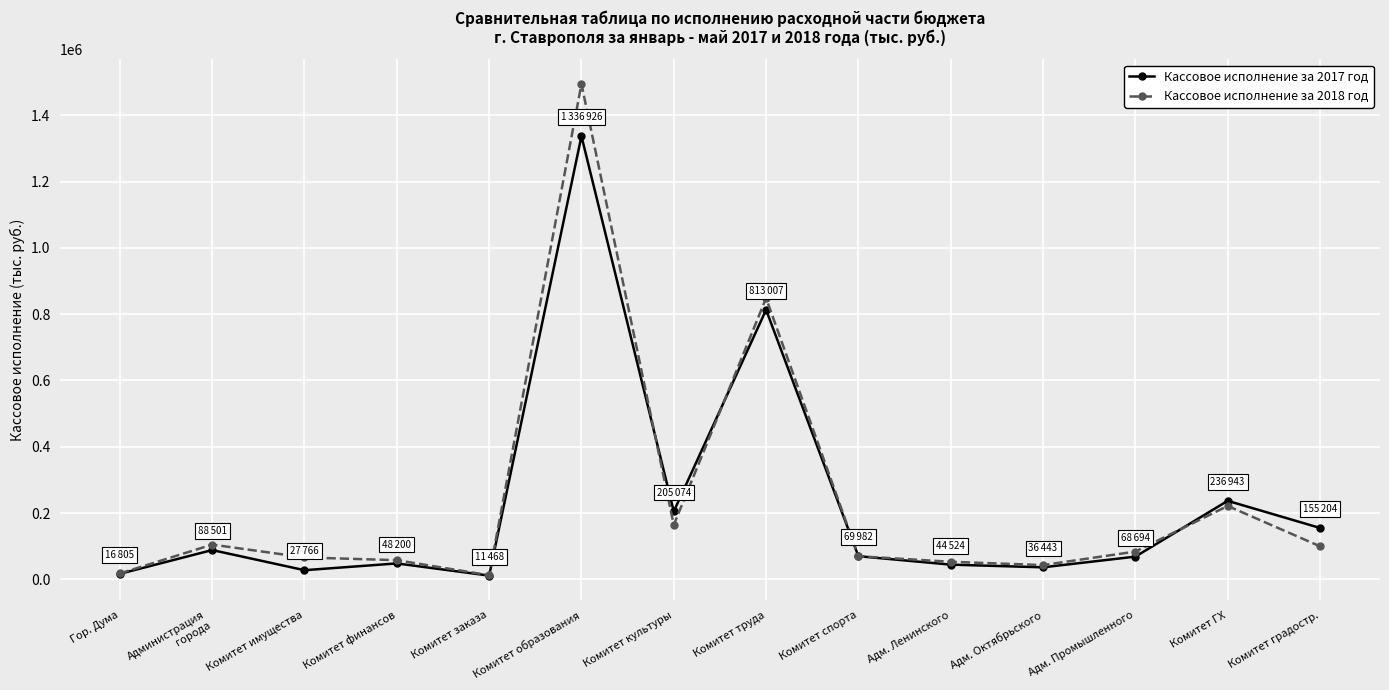

What are all the series names shown in the legend?

Кассовое исполнение за 2017 год, Кассовое исполнение за 2018 год